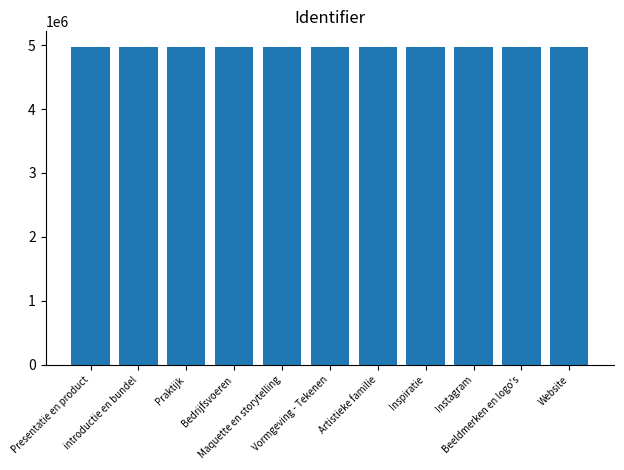

What is the average value?

4966156